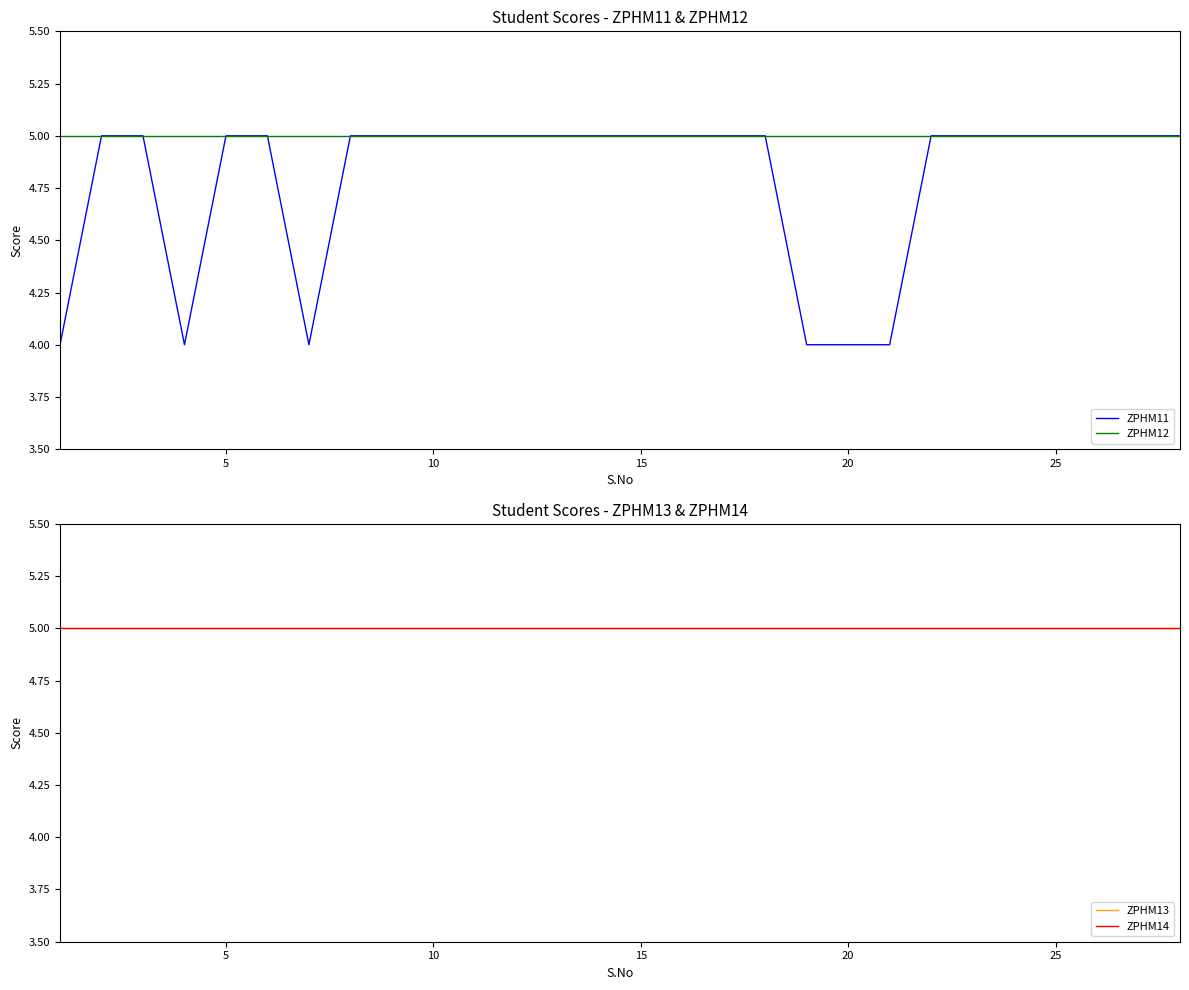

What is the lowest value of the ZPHM12 series?

5